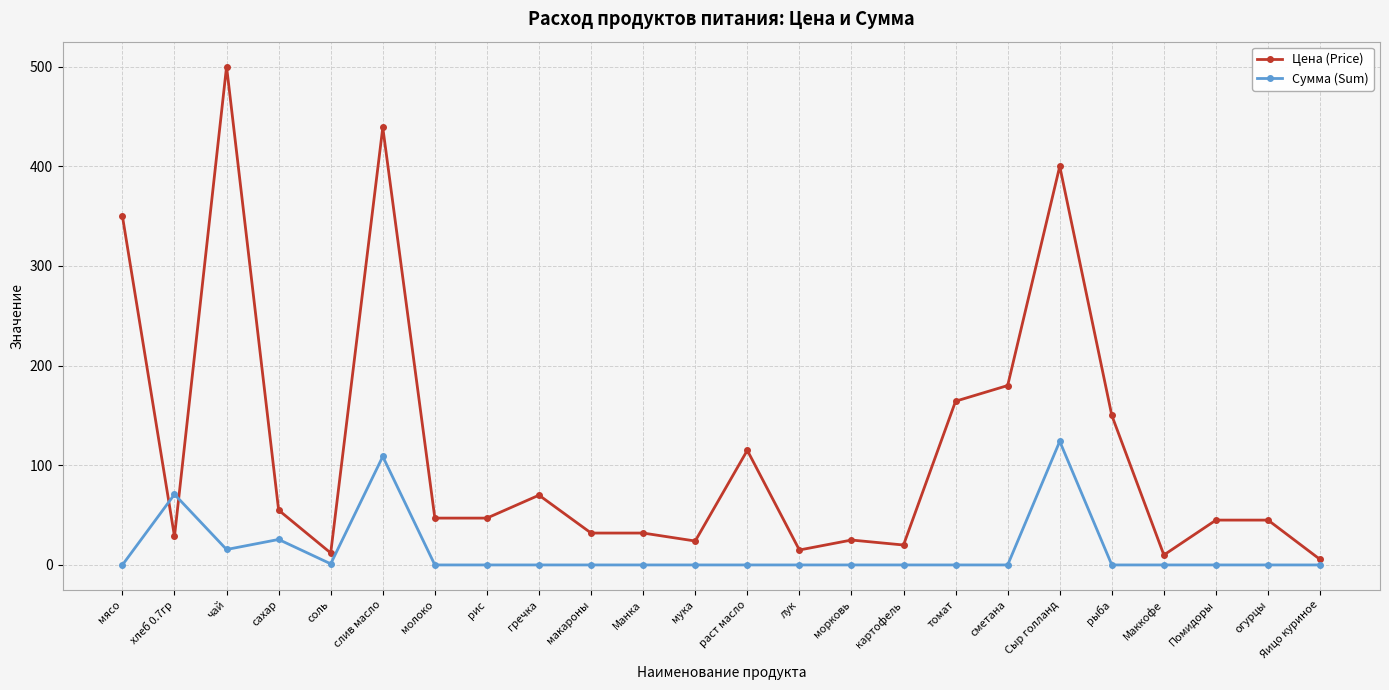

What is the average value of the Сумма (Sum) series?

14.4